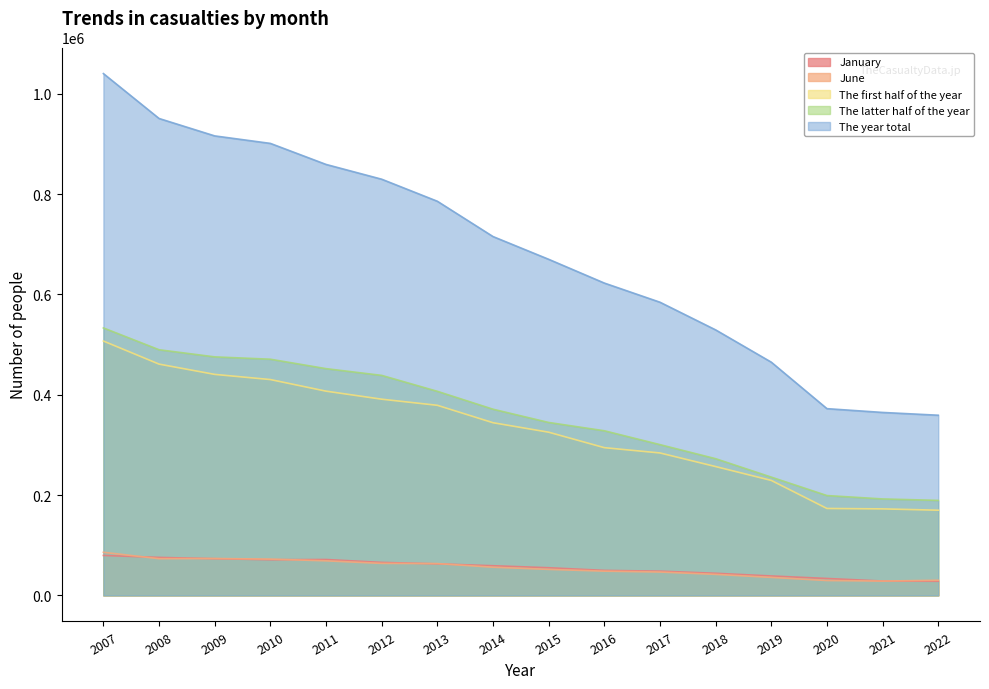

Does the chart display data point markers on the line(s)?

No